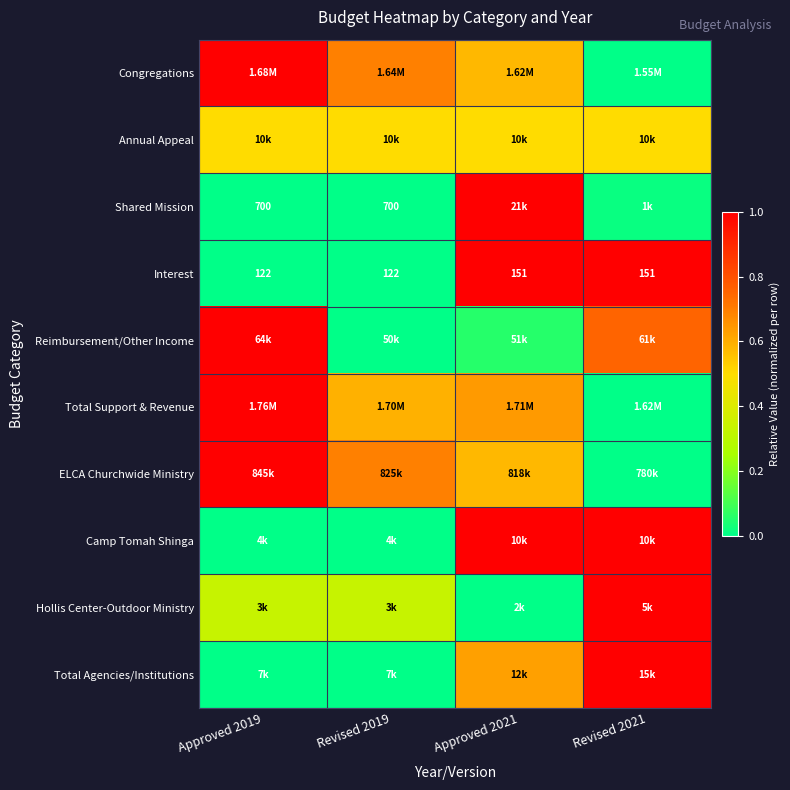

At which label does Shared Mission reach its peak?

Approved 2021